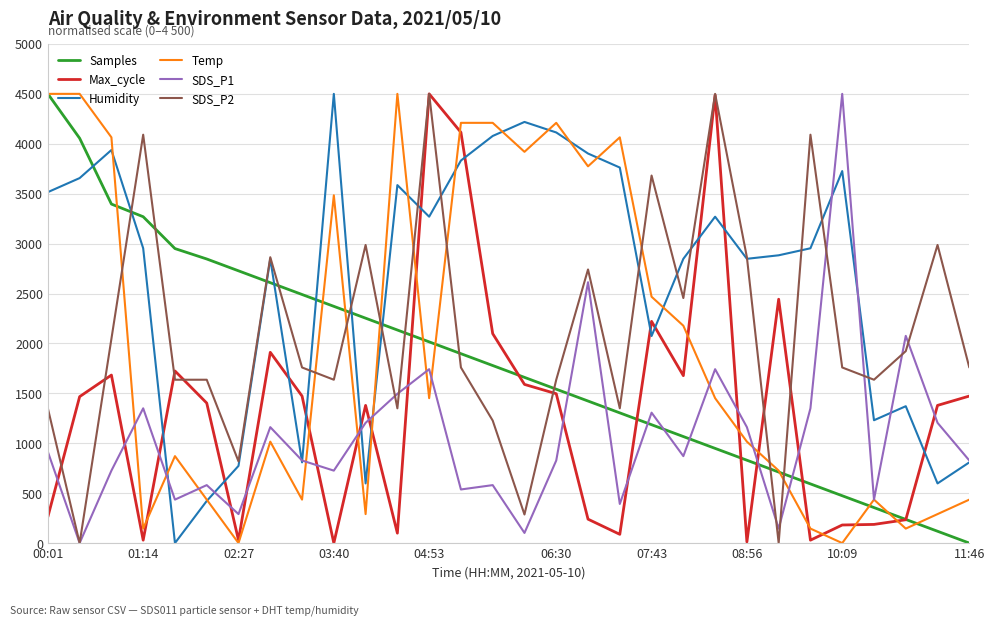

What is the greatest value displayed?

4500.0